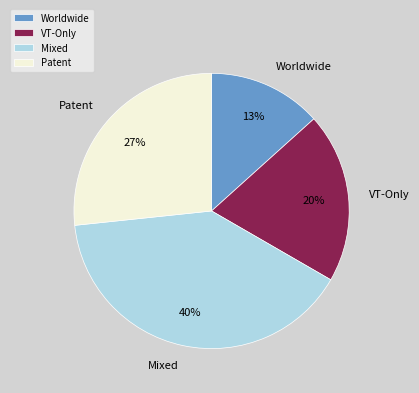

What is the largest slice in the pie chart?

Mixed